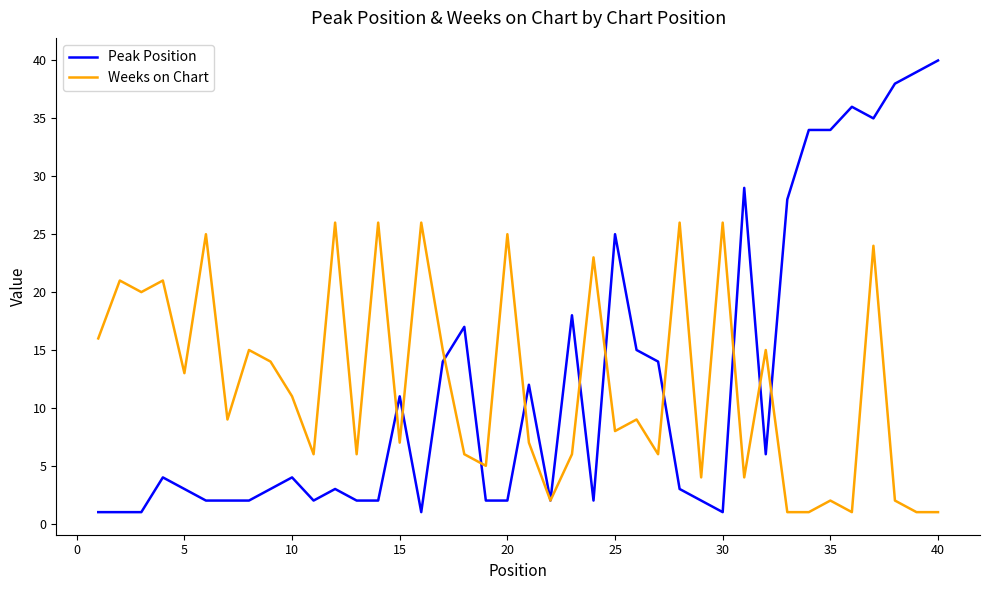

Which series has the largest range (max minus min)?

Peak Position